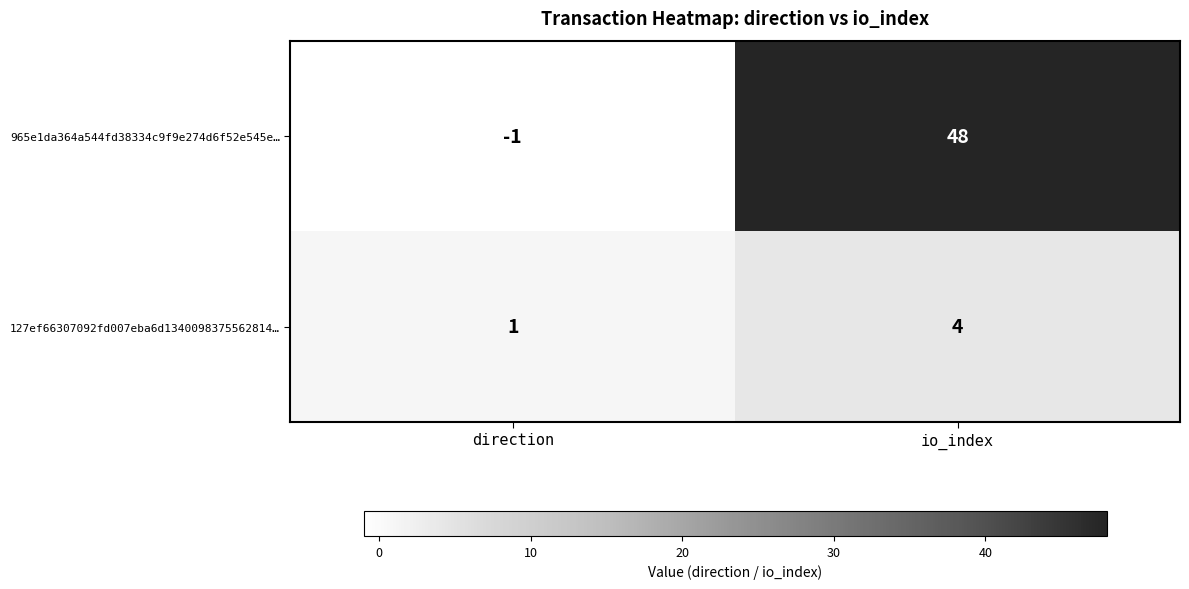

What is the spread (max minus min) of values at io_index?

44